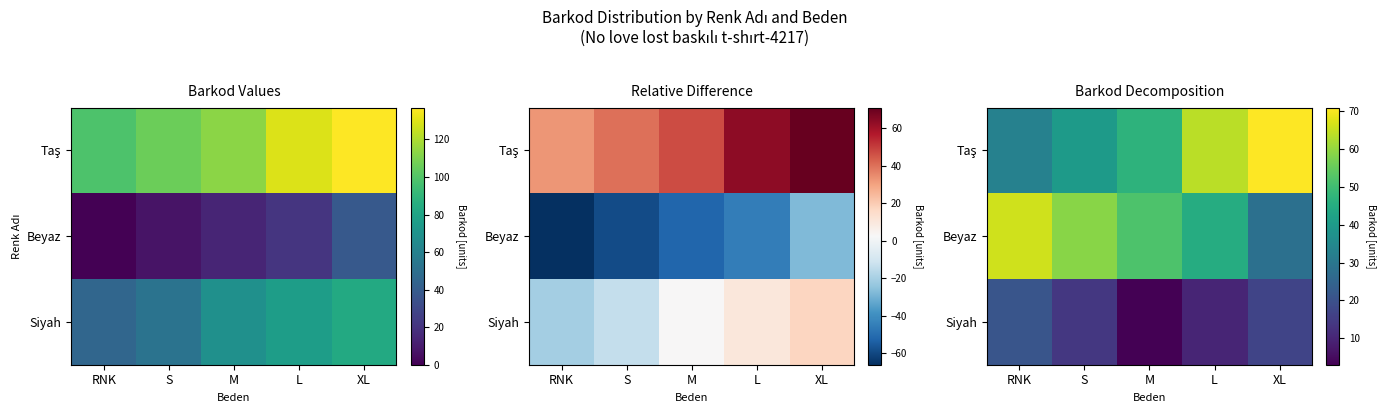

What is the difference between the Taş values at L and M?

17